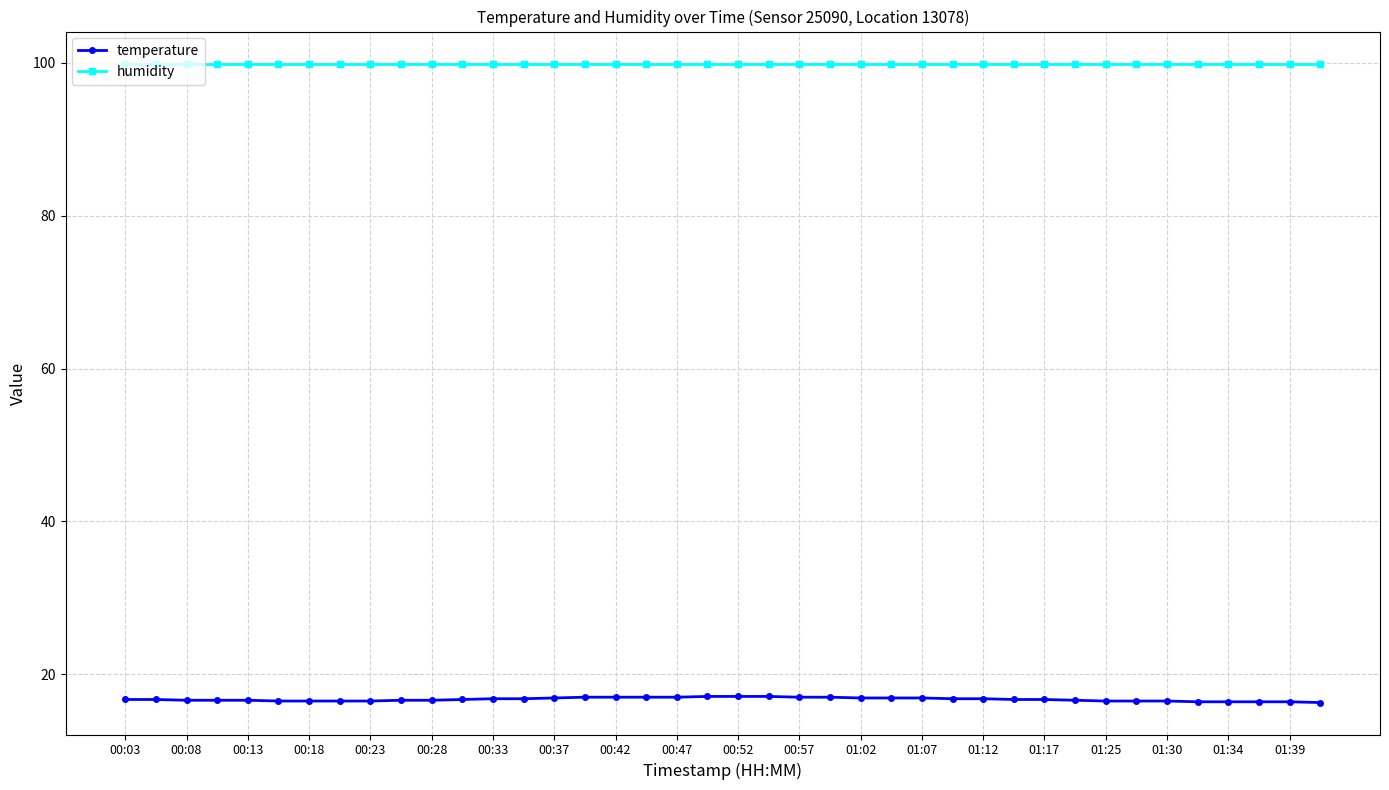

True or false: temperature and humidity intersect in this chart.

False